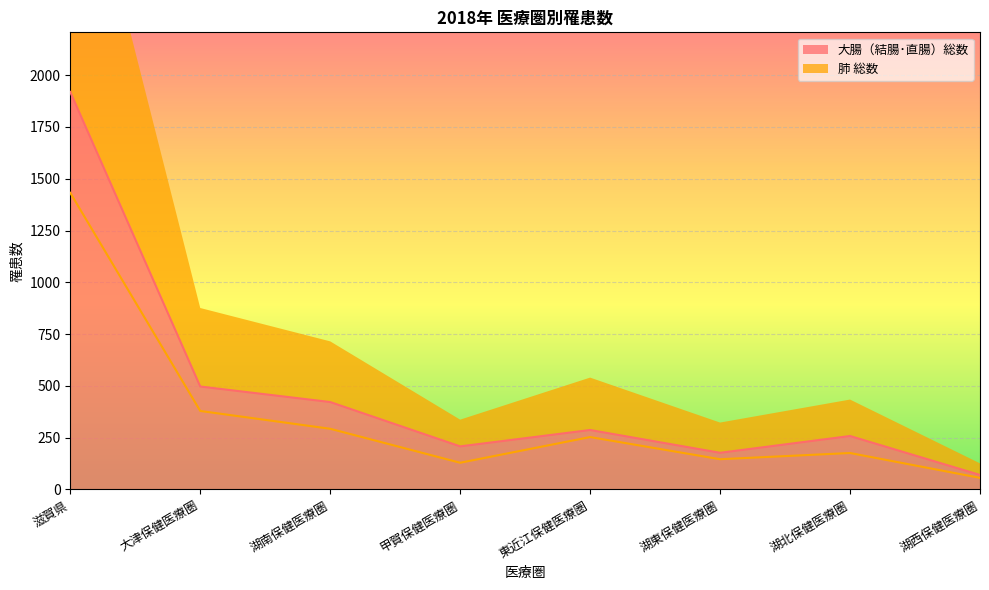

How many data points in 大腸（結腸･直腸）総数 are above 287?

3